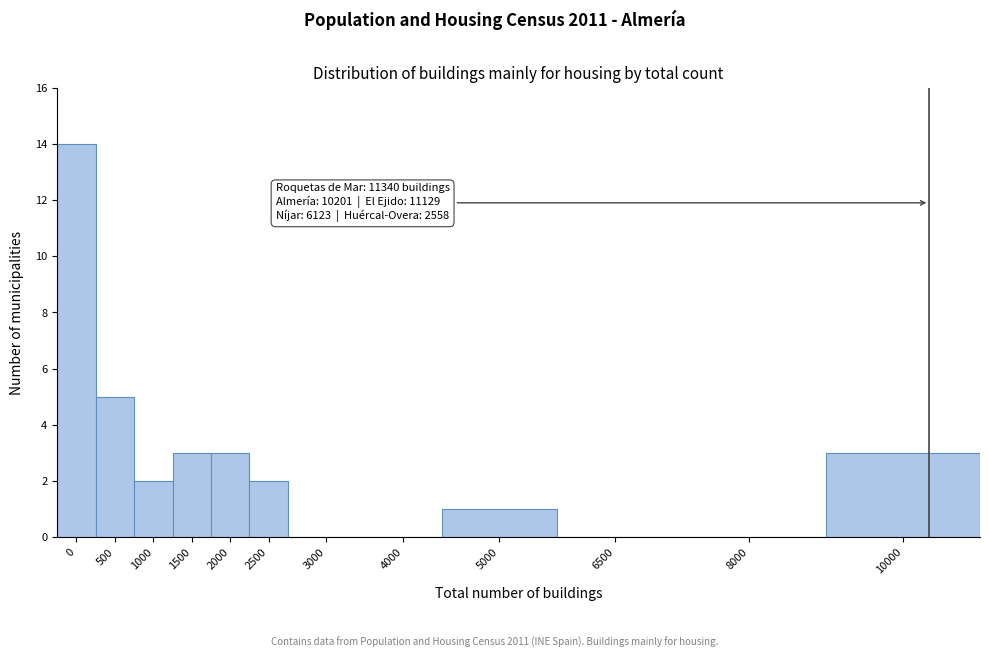

Reading left to right, list all the values displayed in this chart.

0=14	500=5	1000=2	1500=3	2000=3	2500=2	3000=0	4000=0	5000=1	6500=0	8000=0	10000=3